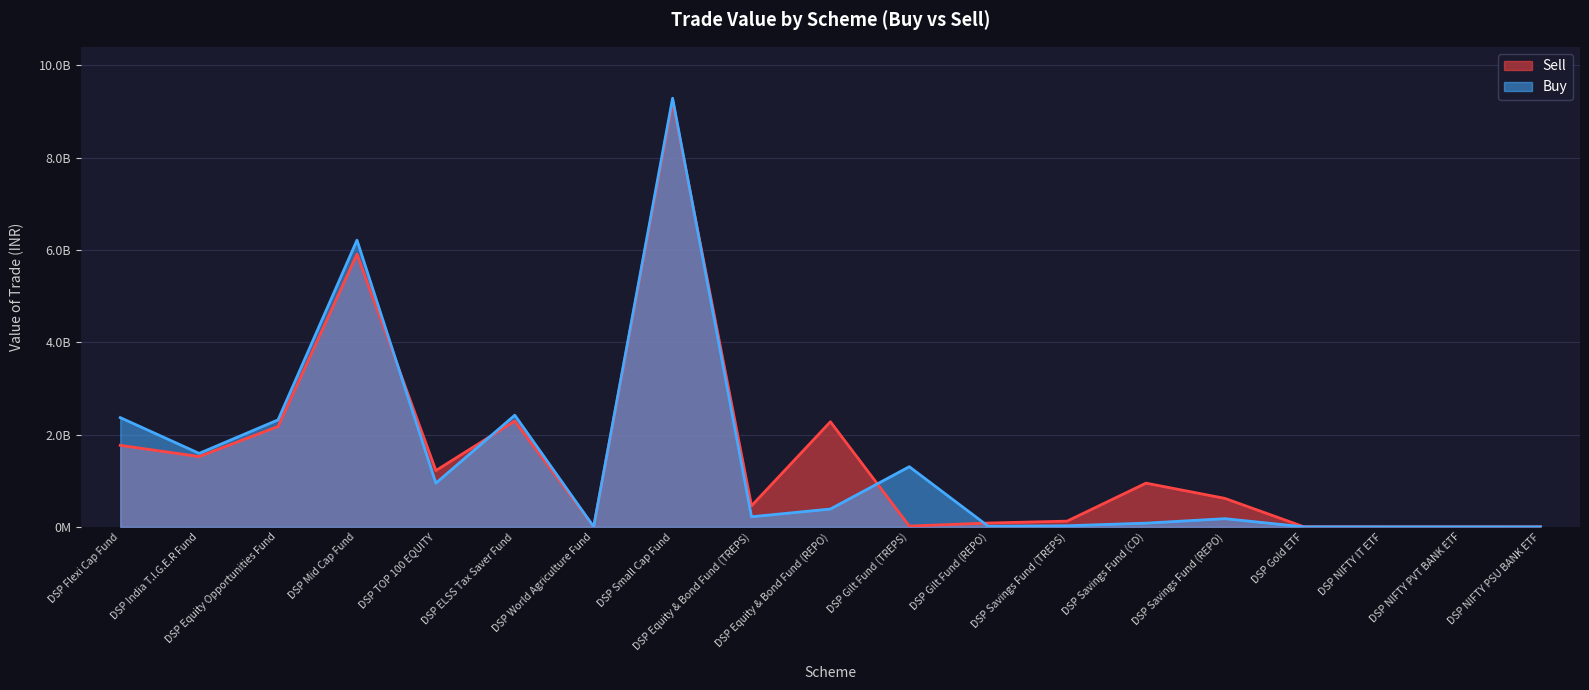

What is the sum of all Sell values?

28628455466.6